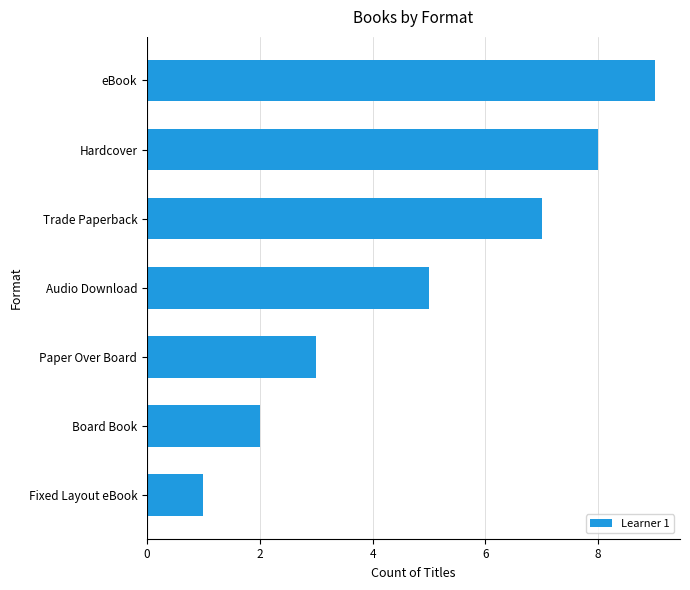

Reading bottom to top, transcribe all the data shown in this chart.

Fixed Layout eBook=1	Board Book=2	Paper Over Board=3	Audio Download=5	Trade Paperback=7	Hardcover=8	eBook=9